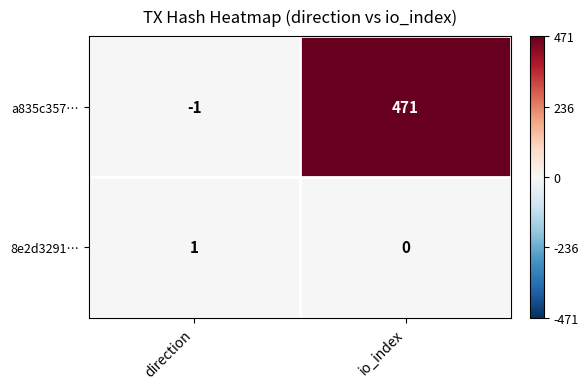

Where is 8e2d3291… nearest to the value 0?

io_index